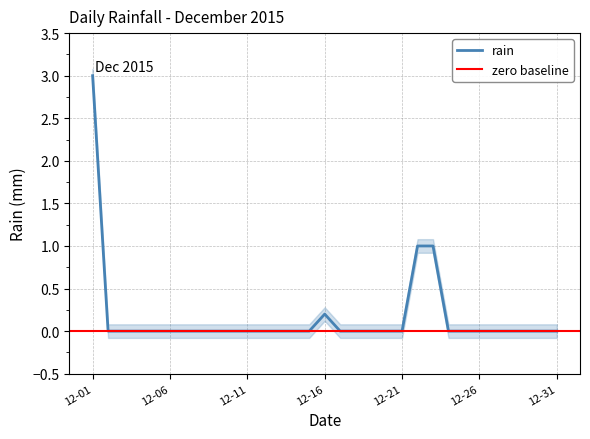

Does the chart have visible grid lines?

Yes